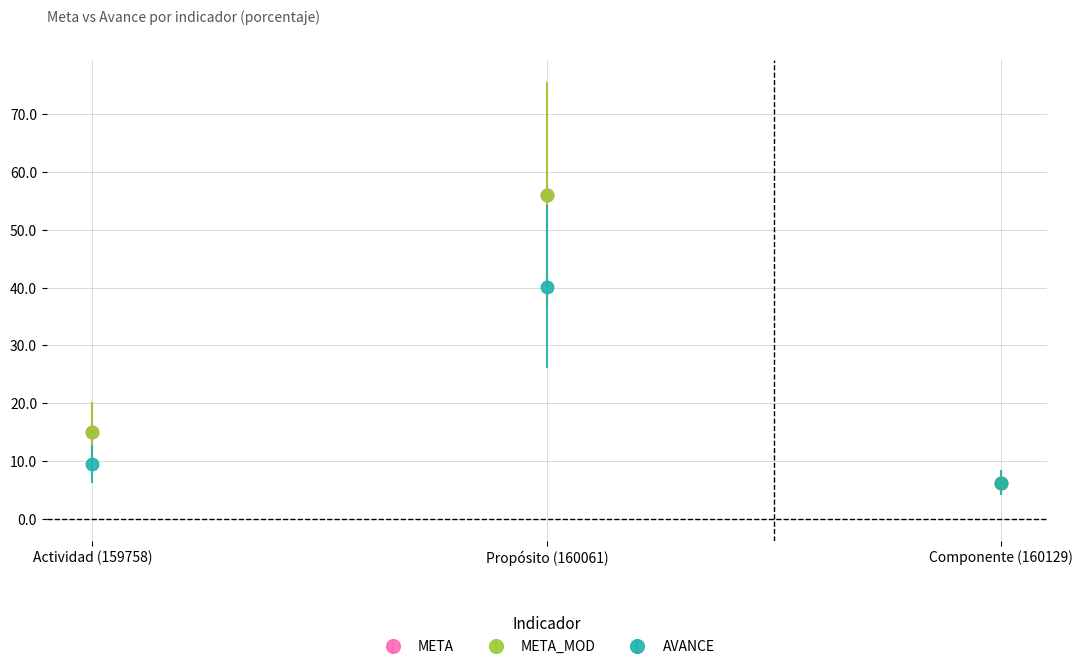

What is the total value across all series at Propósito (160061)?

152.1